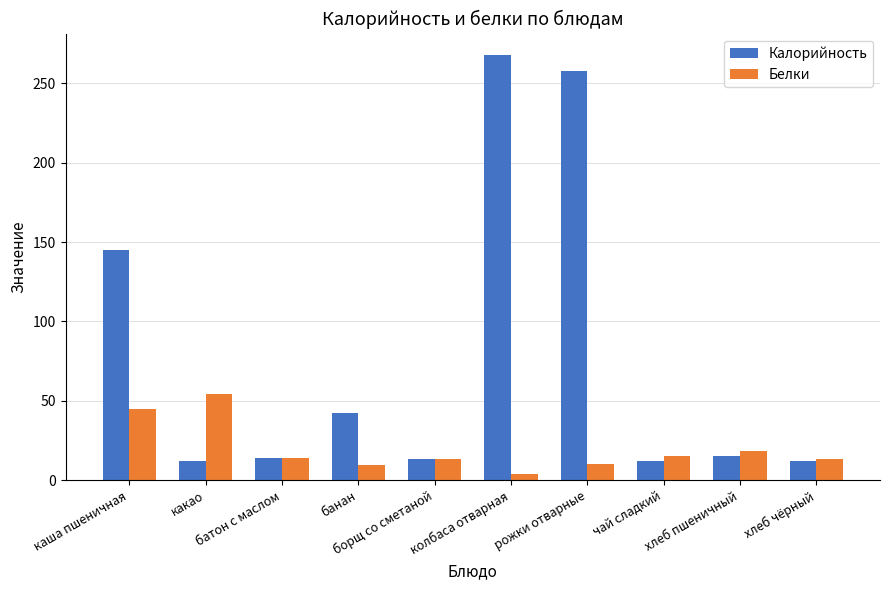

What is the value of the Калорийность bar at the 1st from the left?

145.0